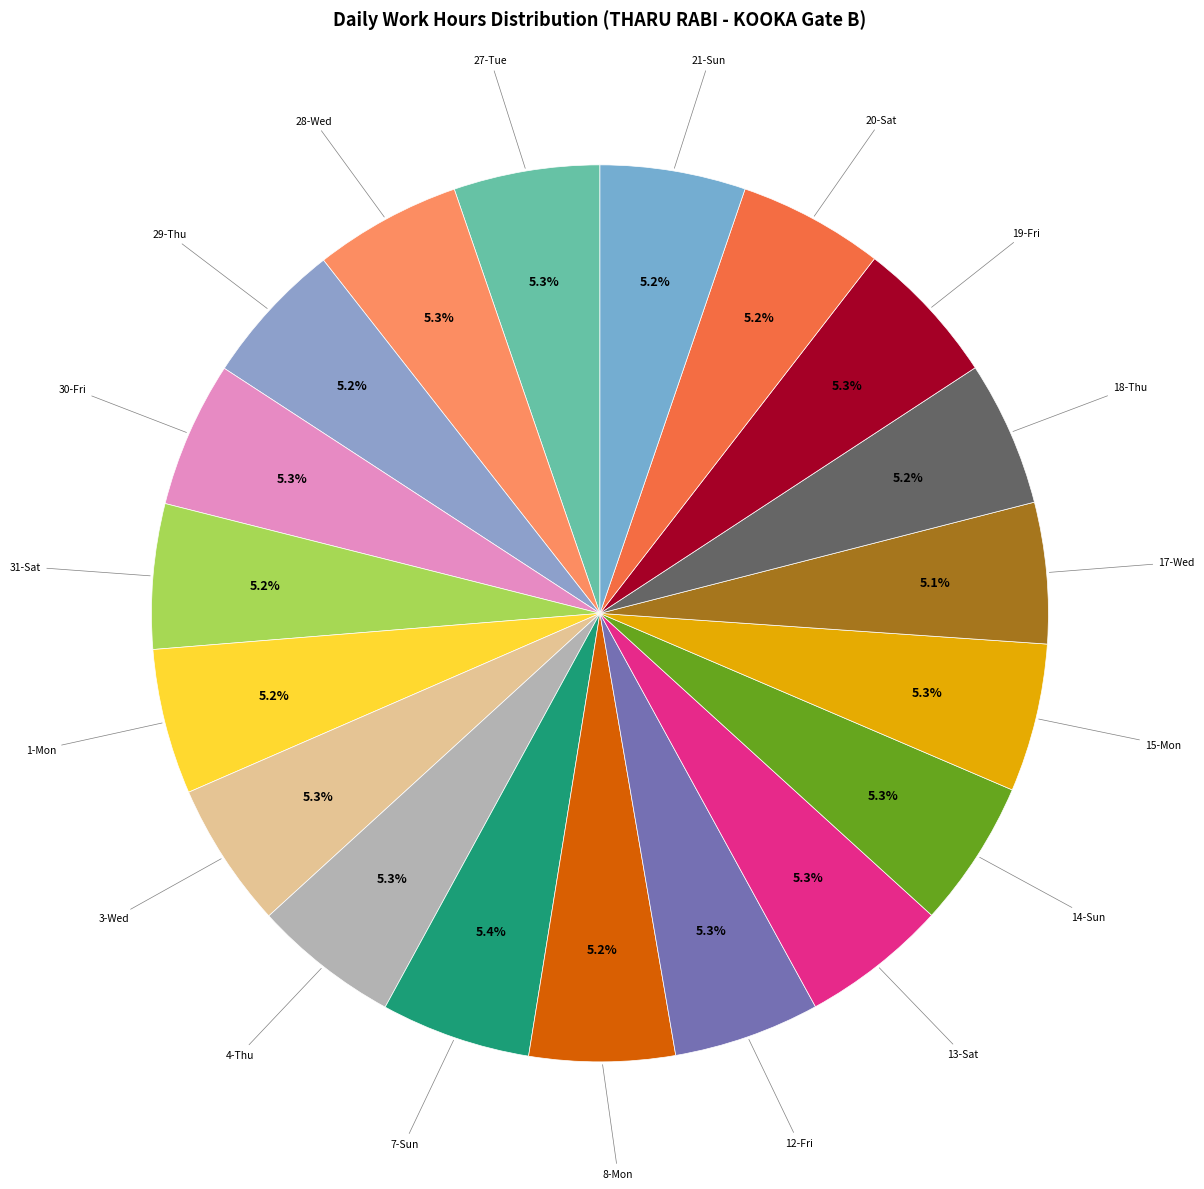

Which slice is the largest?

7-Sun